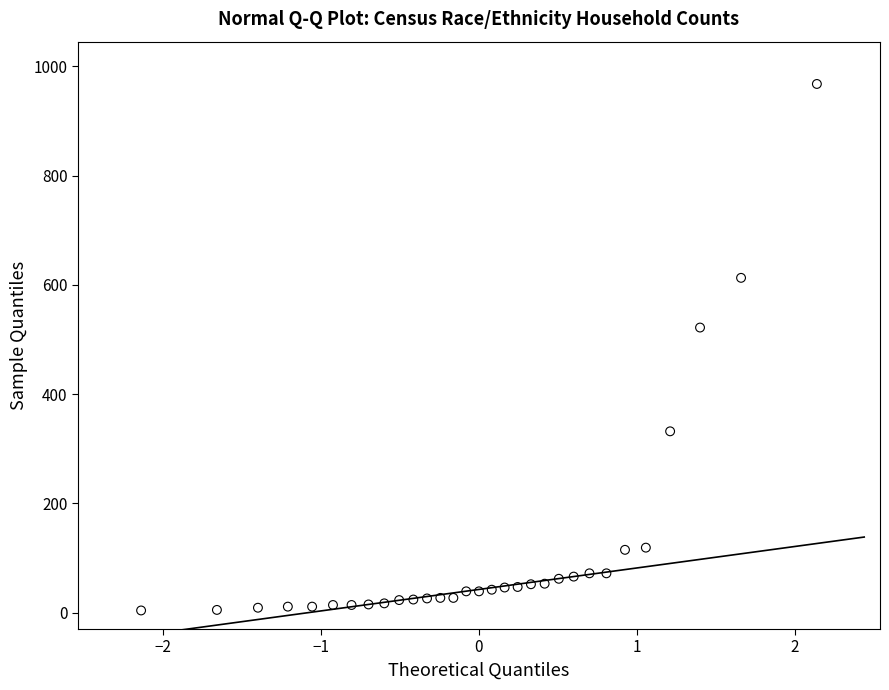

What Y value in the scatter plot is closest to 486?

522